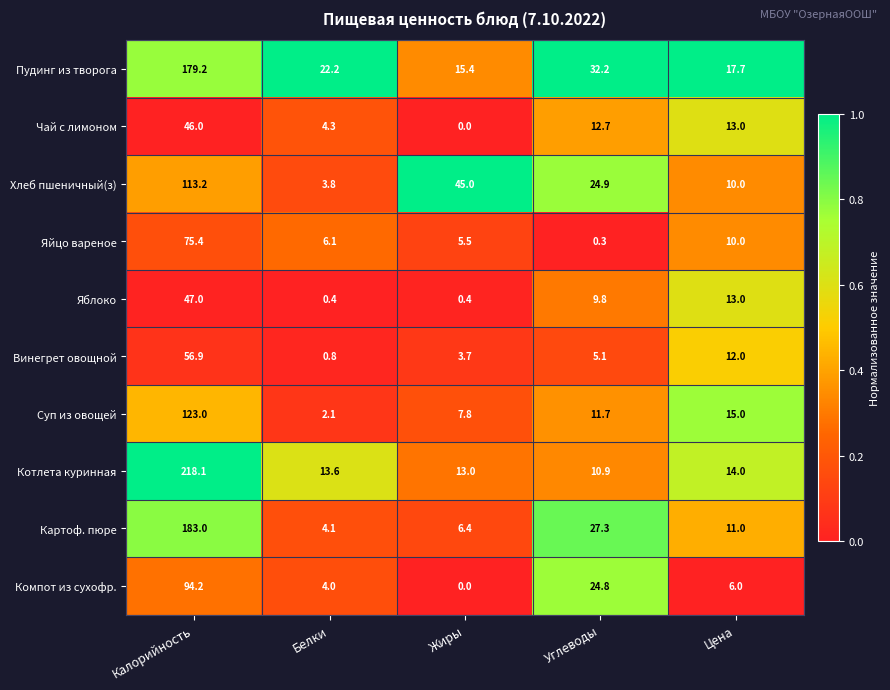

Which series changed the most between Белки and Углеводы?

Картоф. пюре